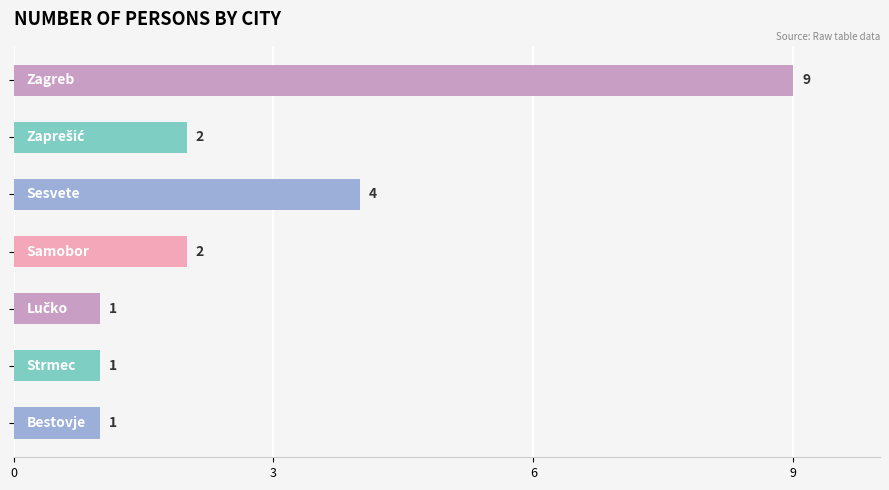

What is the average value?

3